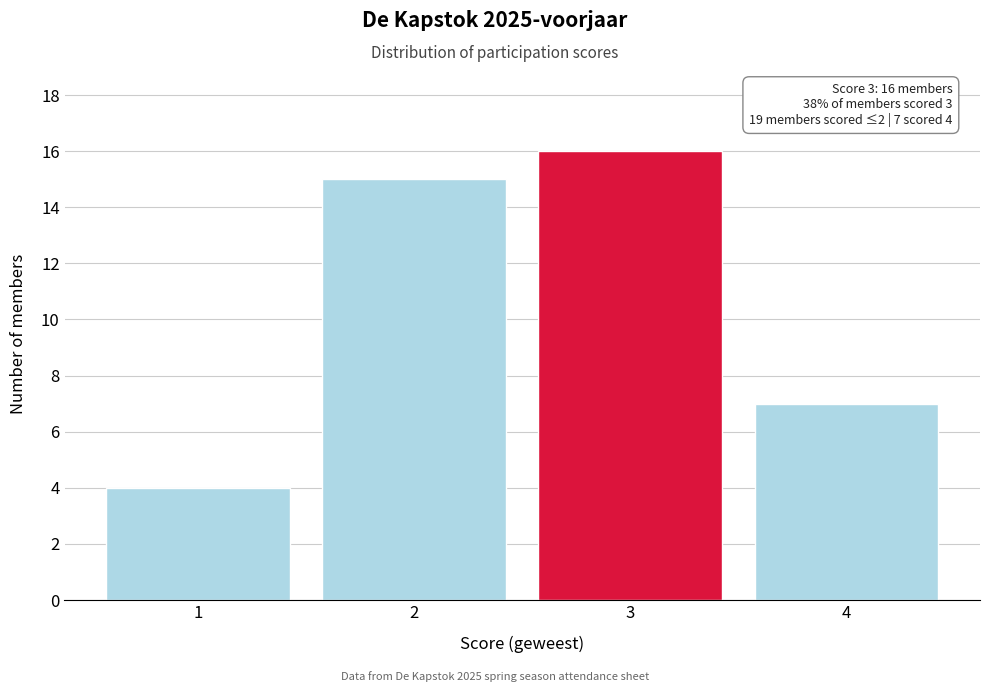

Reading right to left, list all the values displayed in this chart.

7	16	15	4